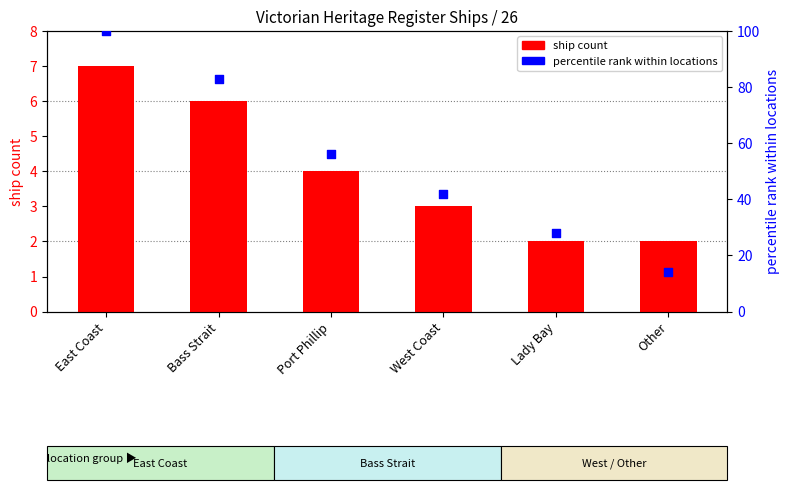

At how many categories does at least one series exceed 92?

1